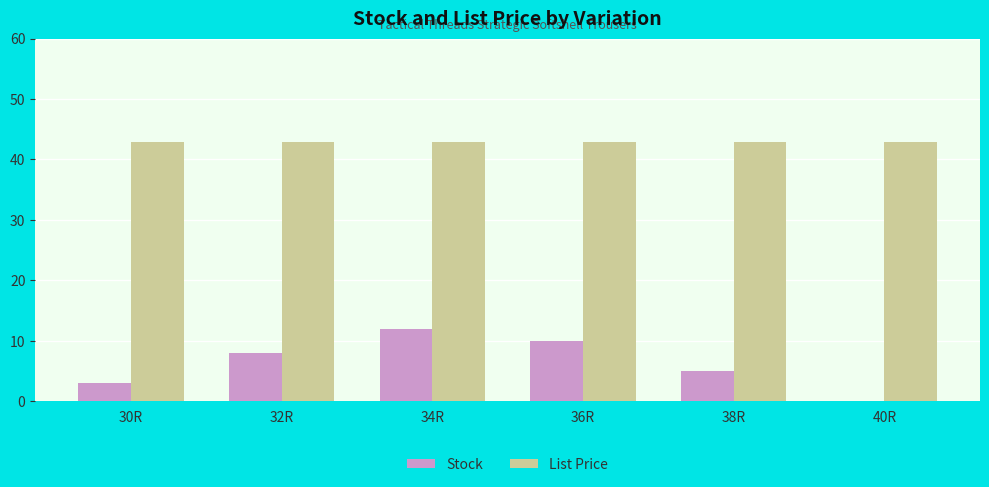

What is the sum of the List Price values at 40R and 36R?

85.9